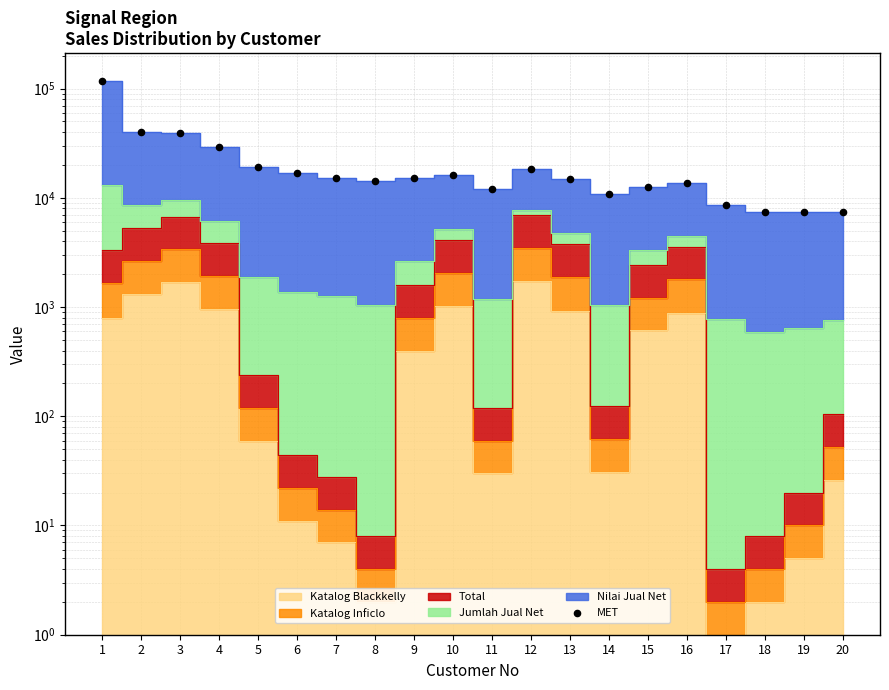

What is the change in value from 5 to 14?

-8242.0